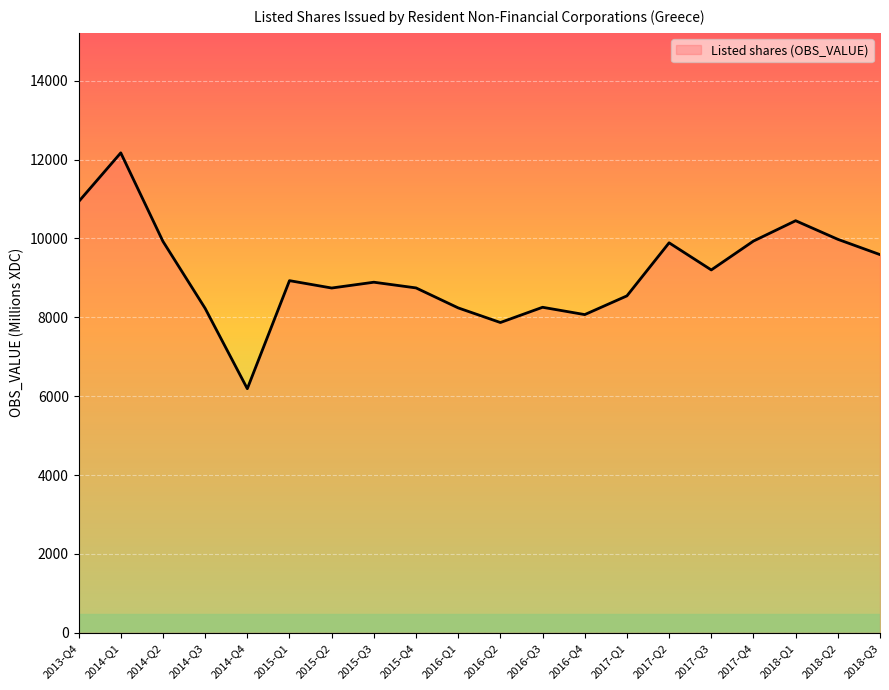

How many lines are shown in the chart?

1